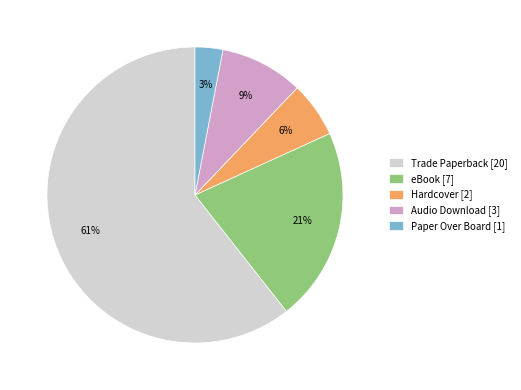

What is the majority slice?

Trade Paperback